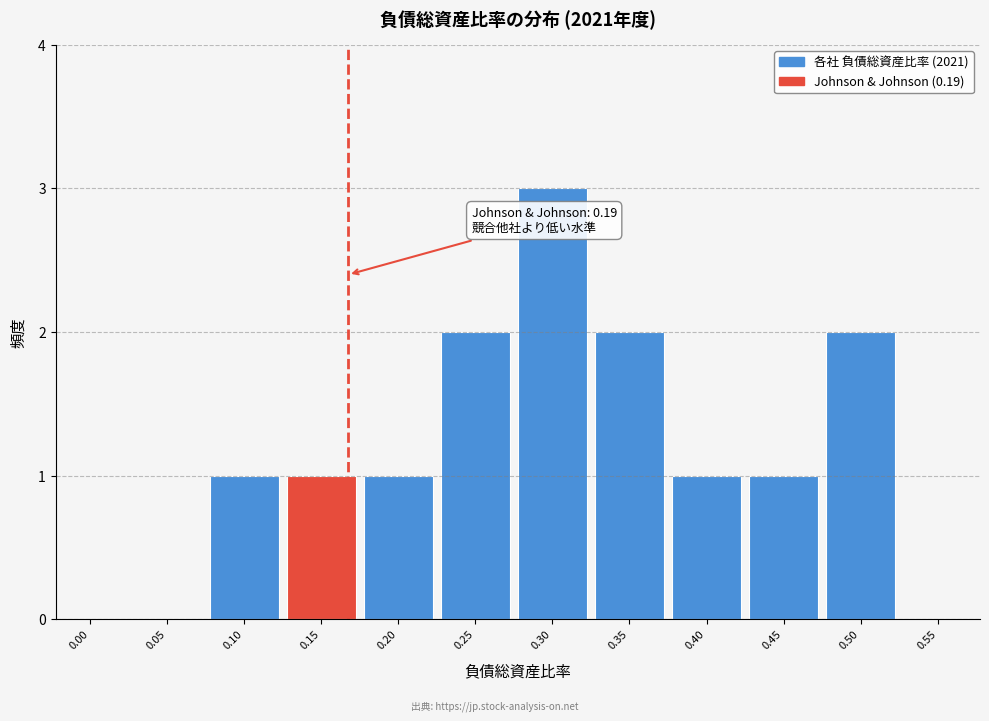

Reading right to left, transcribe all the data shown in this chart.

0.55=0	0.50=2	0.45=1	0.40=1	0.35=2	0.30=3	0.25=2	0.20=1	0.15=1	0.10=1	0.05=0	0.00=0